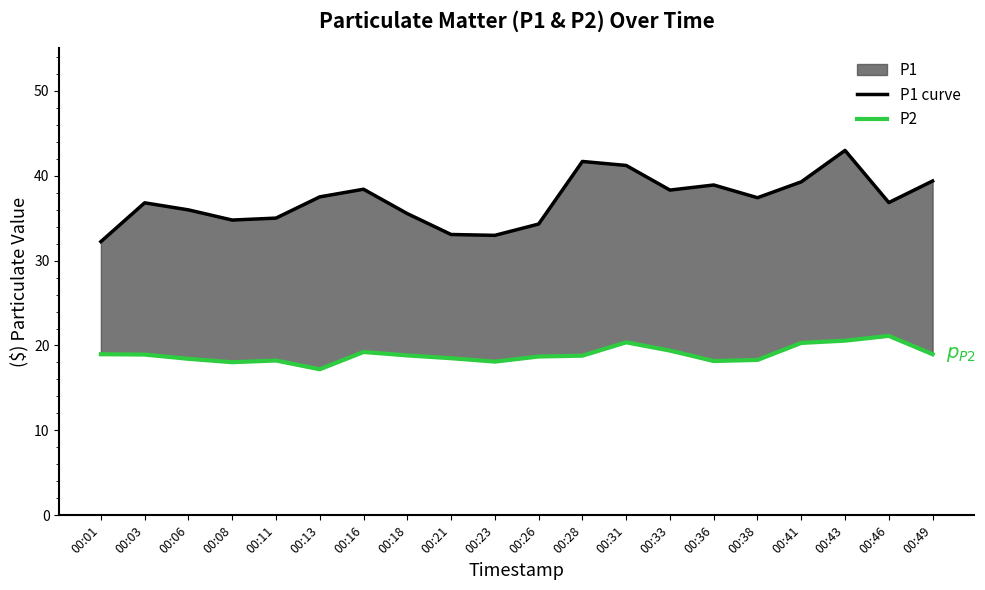

Reading right to left, list all the values displayed in this chart.

P1 curve: 39.4	36.8	43.0	39.3	37.4	38.9	38.3	41.2	41.7	34.3	33.0	33.1	35.5	38.4	37.5	35.0	34.8	36.0	36.8	32.2
P2: 19.0	21.1	20.6	20.3	18.3	18.2	19.4	20.4	18.8	18.7	18.1	18.5	18.8	19.2	17.2	18.2	18.0	18.4	18.9	19.0